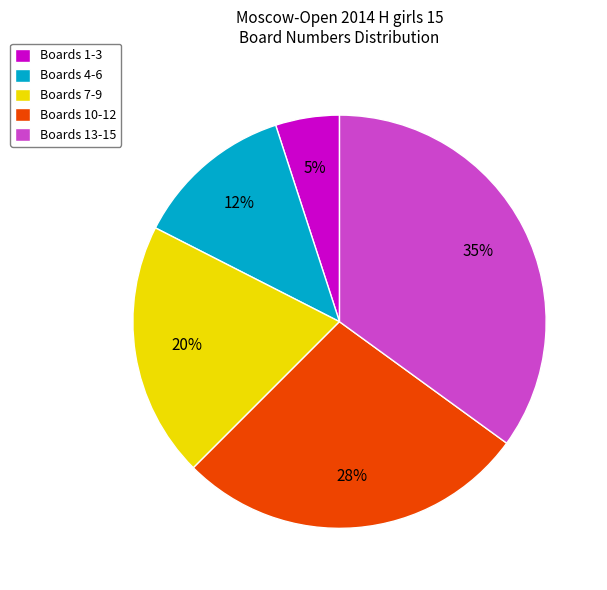

What percentage is the Boards 4-6 slice, to the nearest percent?

12%